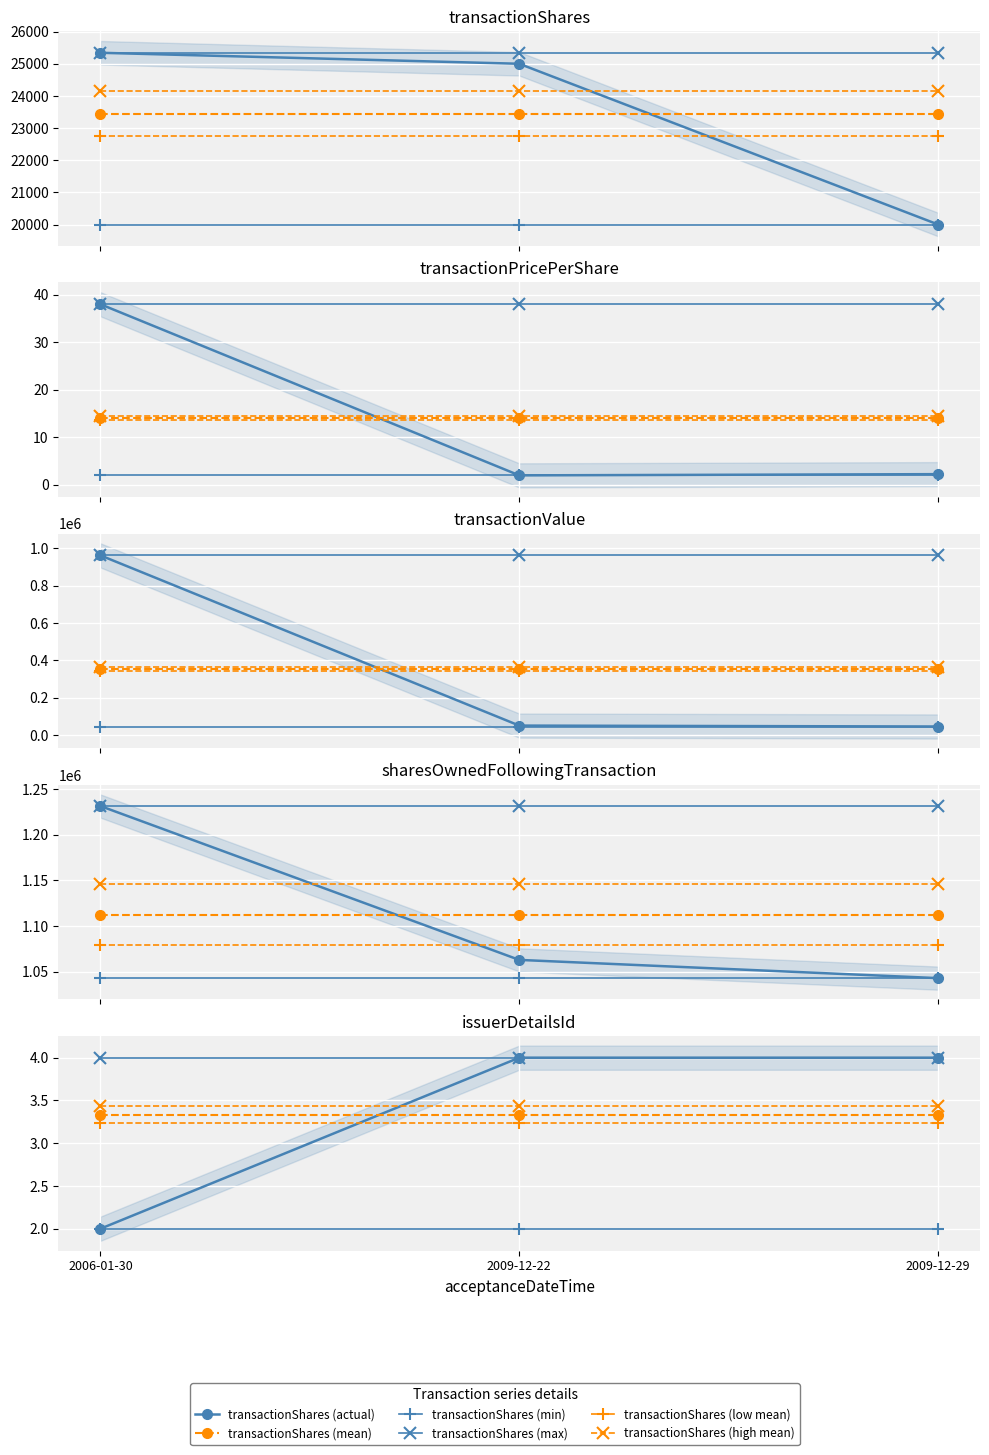

What is the approximate value of transactionPricePerShare at 2009-12-22?

2.0